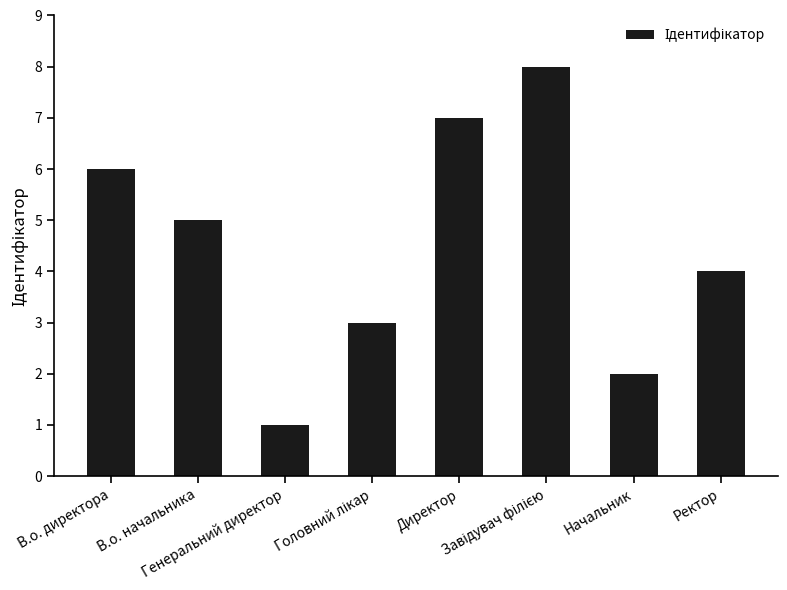

What is the maximum value shown in the chart?

8